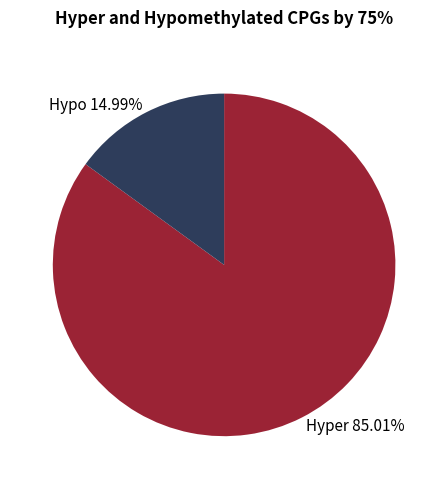

How many segments does this pie chart have?

2